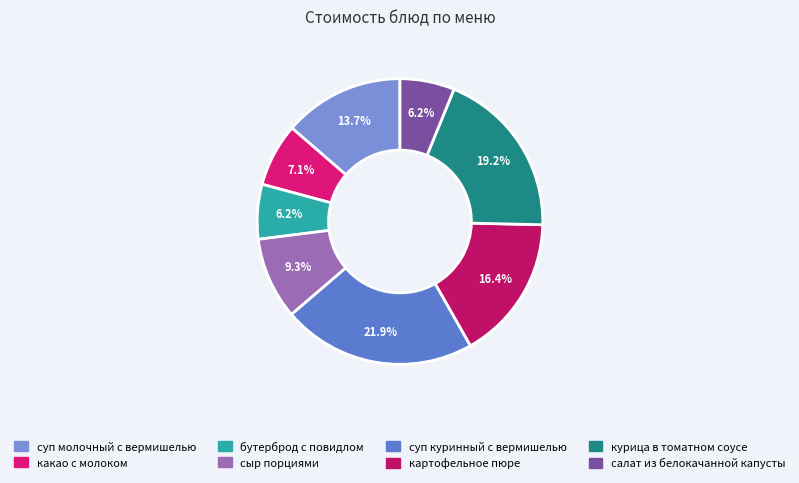

True or false: какао с молоком accounts for 21% of the total.

False